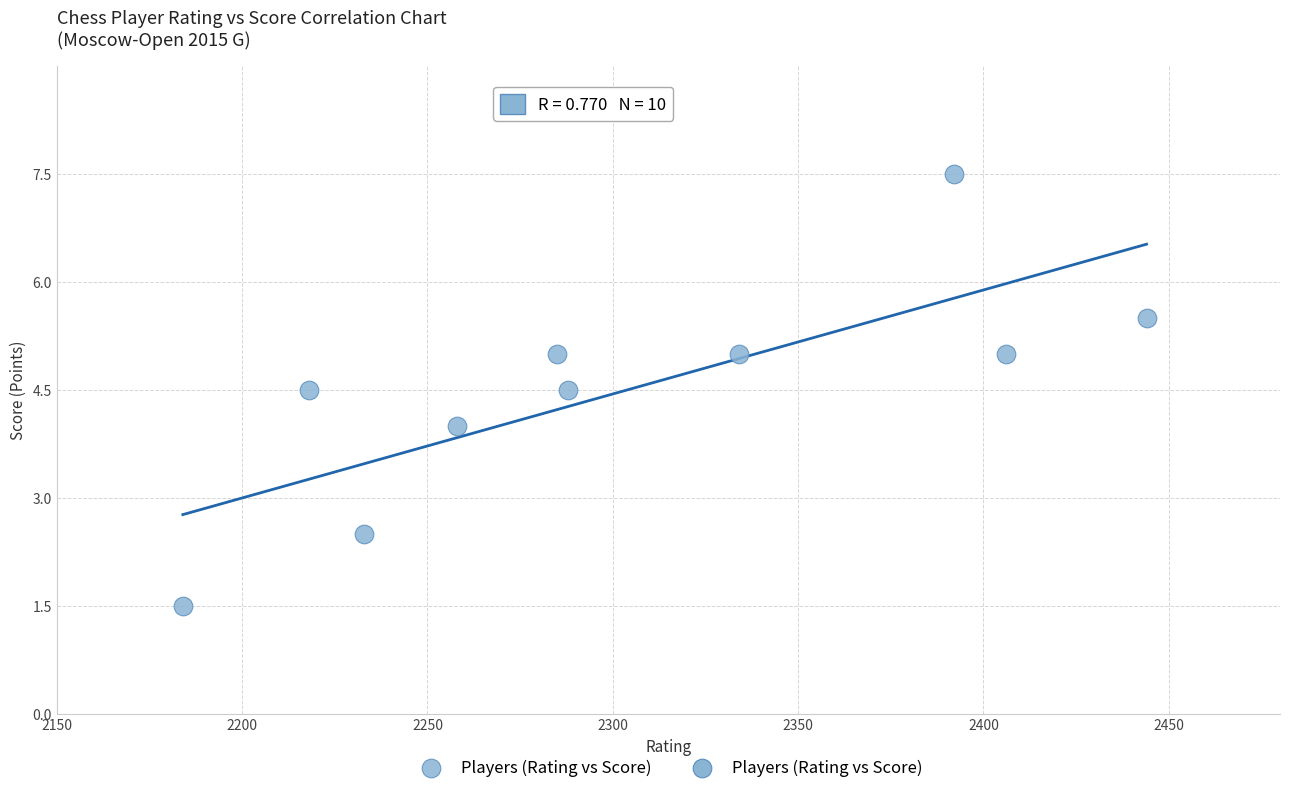

What is the range of X values (max minus min)?

260.0